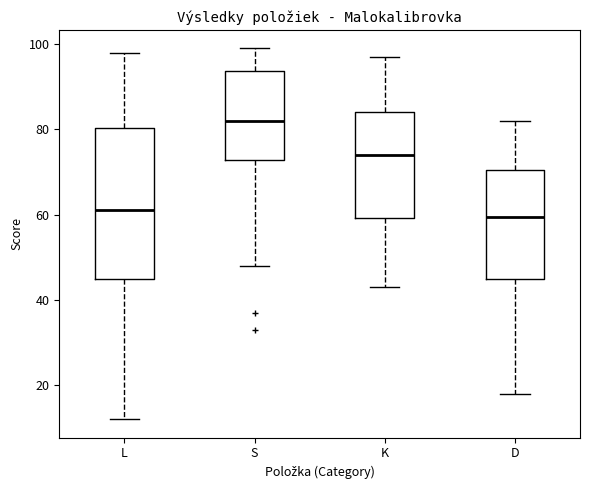

Reading left to right, transcribe this box plot: for each box, give where its median line is, the range the box spans, and where its two whiskers end, as read against the y-axis. The values are not printed on the chart, so give them approximately, as read against the axis.

L: median 62, box 46 to 80, whiskers 12 to 98
S: median 82, box 72 to 94, whiskers 48 to 100
K: median 74, box 60 to 84, whiskers 44 to 98
D: median 60, box 46 to 70, whiskers 18 to 82